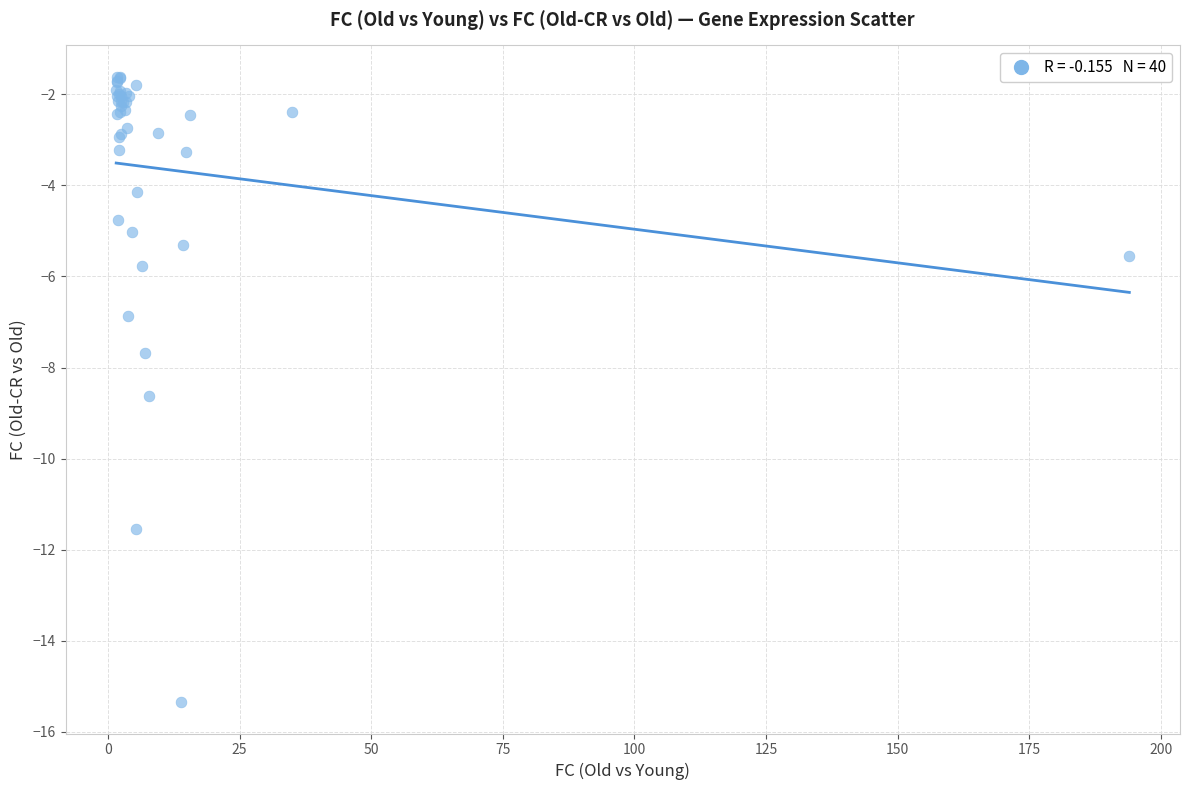

What Y value in the scatter plot is closest to -8?

-7.7